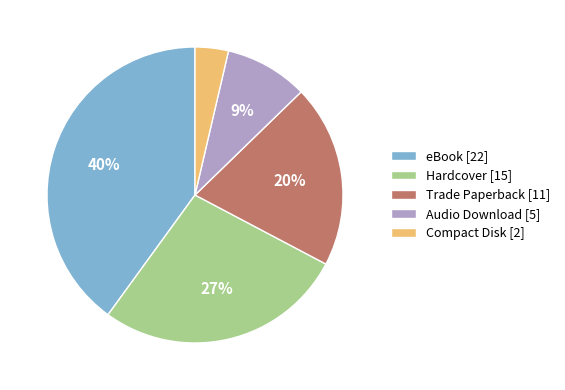

True or false: Hardcover accounts for 14% of the total.

False